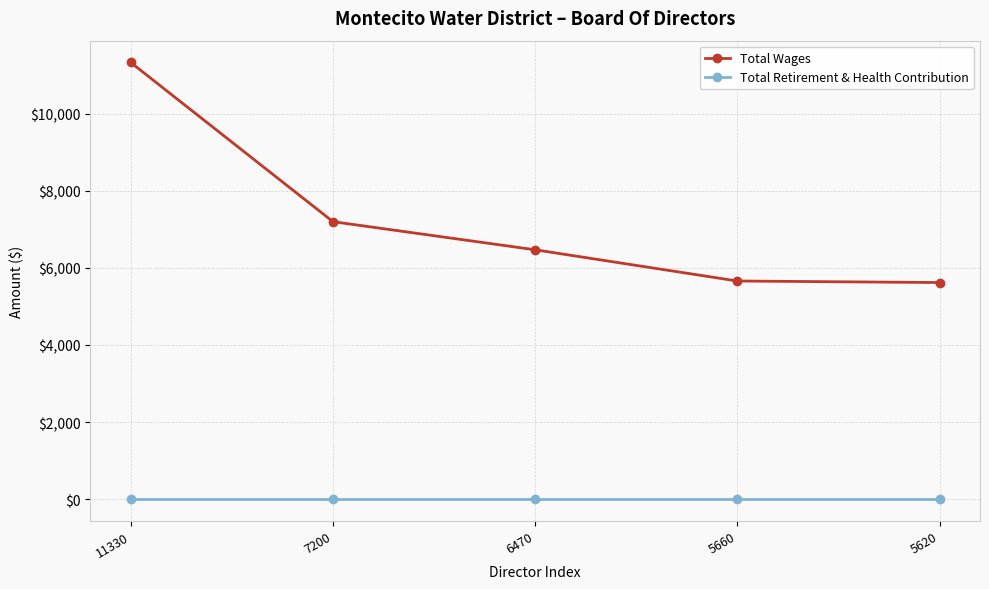

At which category is the sum across all series the highest?

11330